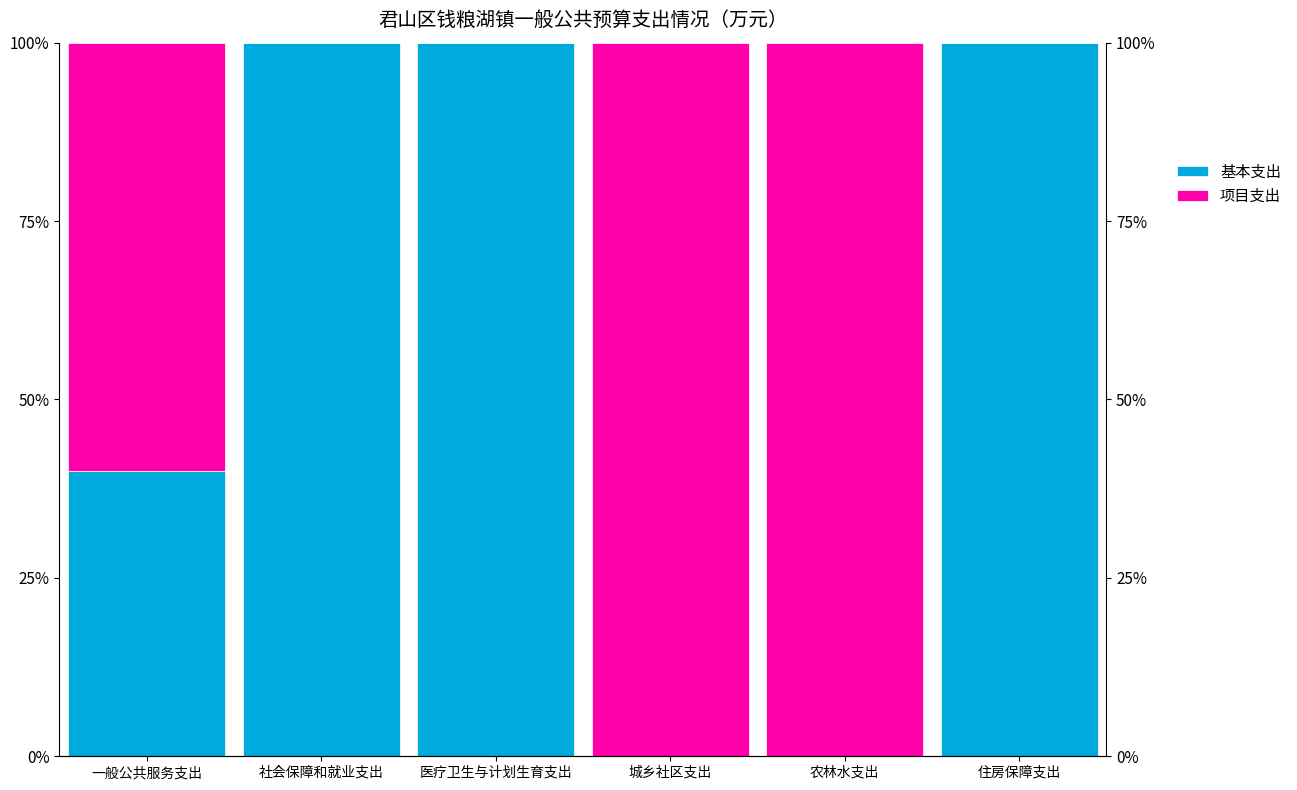

Reading left to right, what are all the values shown in this chart?

基本支出: 40	100	100	0	0	100
项目支出: 60	0	0	100	100	0